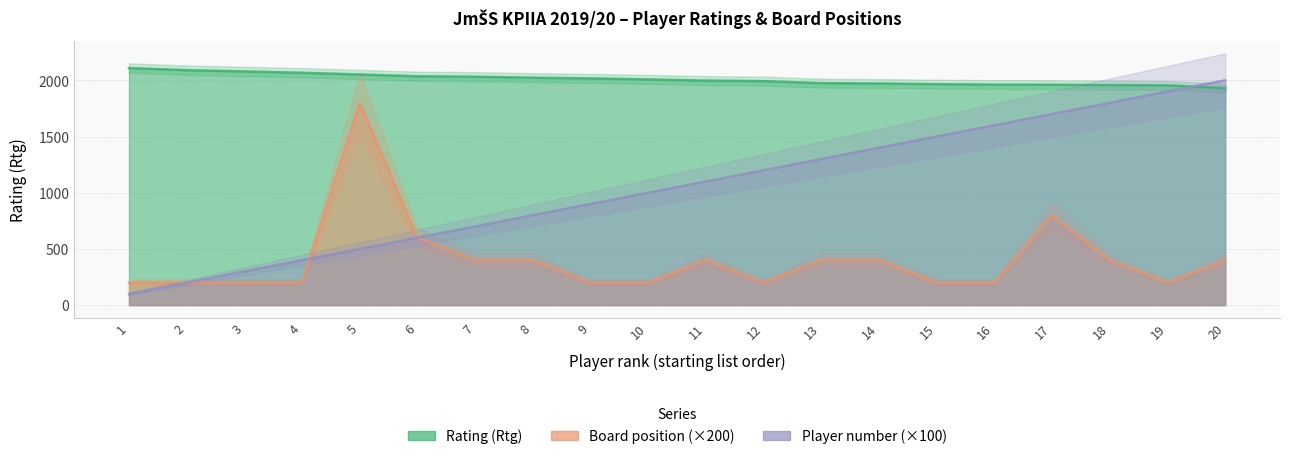

True or false: Board position and Rating (Rtg) intersect in this chart.

False